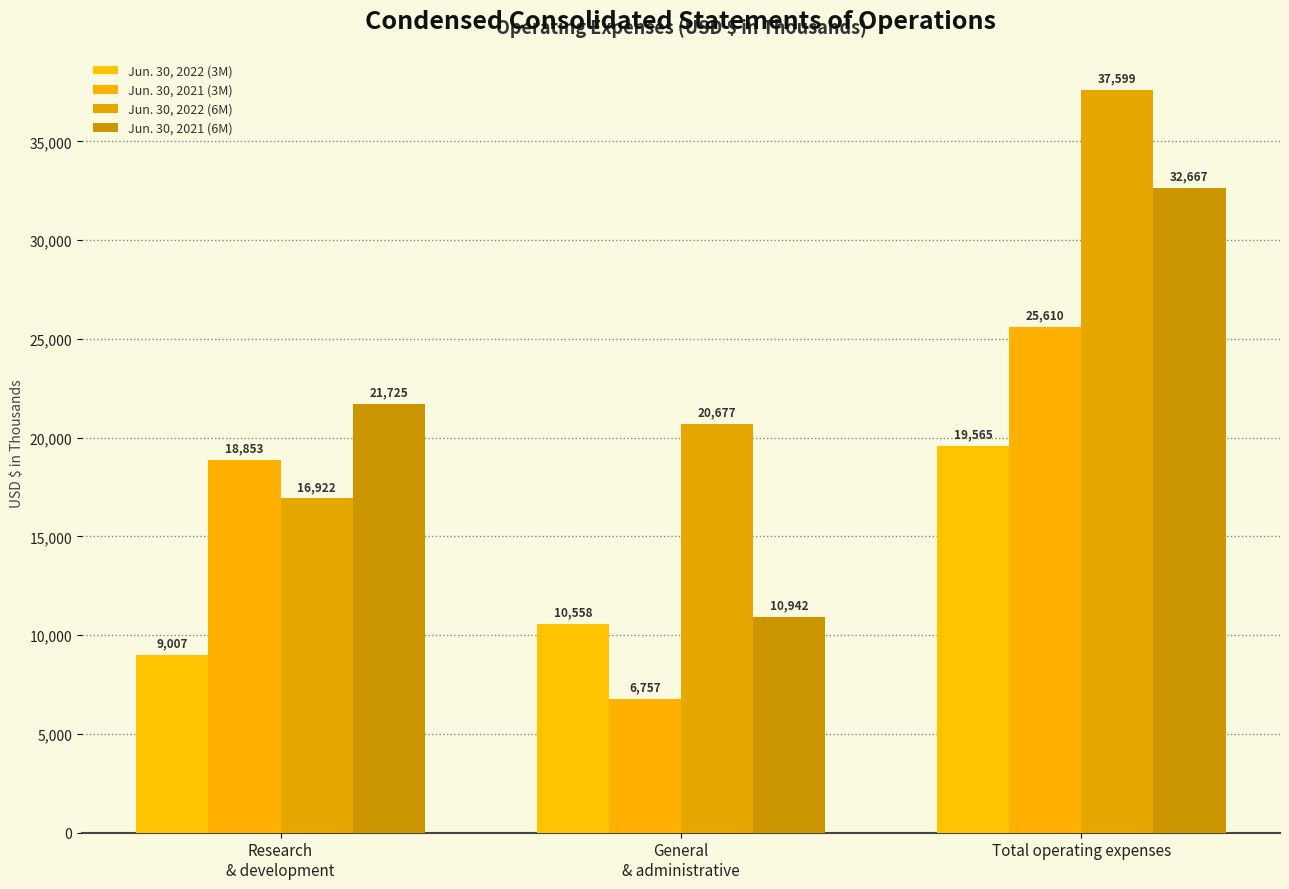

Which series has the widest spread of values?

Jun. 30, 2021 (6M)